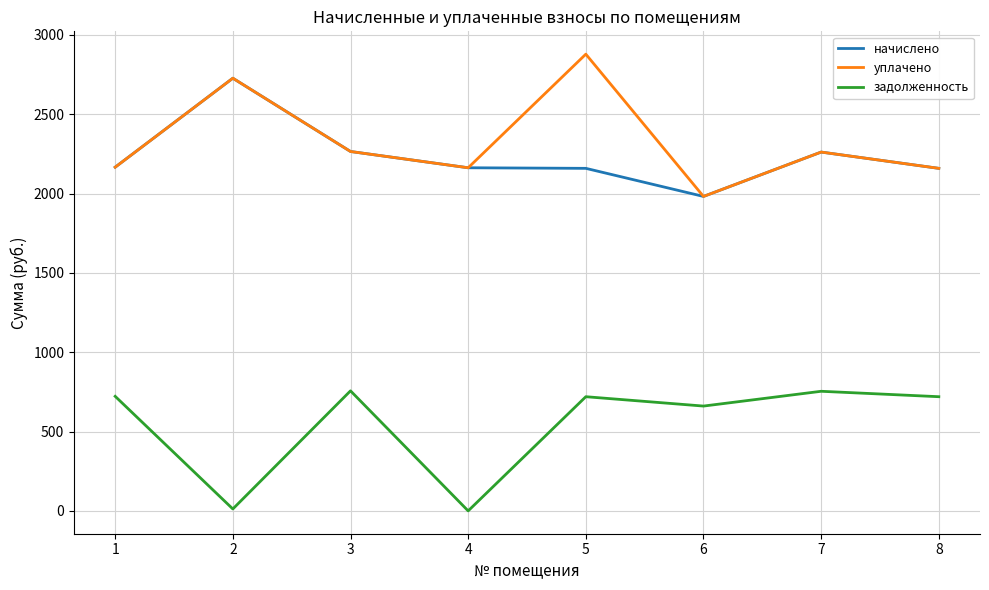

How many values in the задолженность series exceed 719?

5